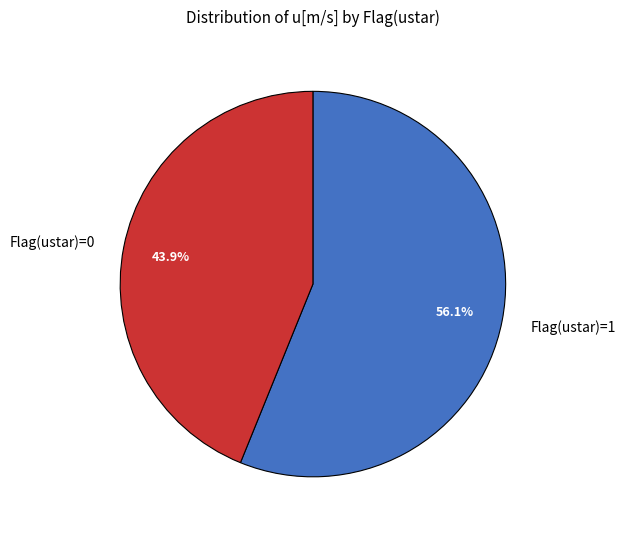

Which category has the biggest portion of the pie?

Flag(ustar)=1